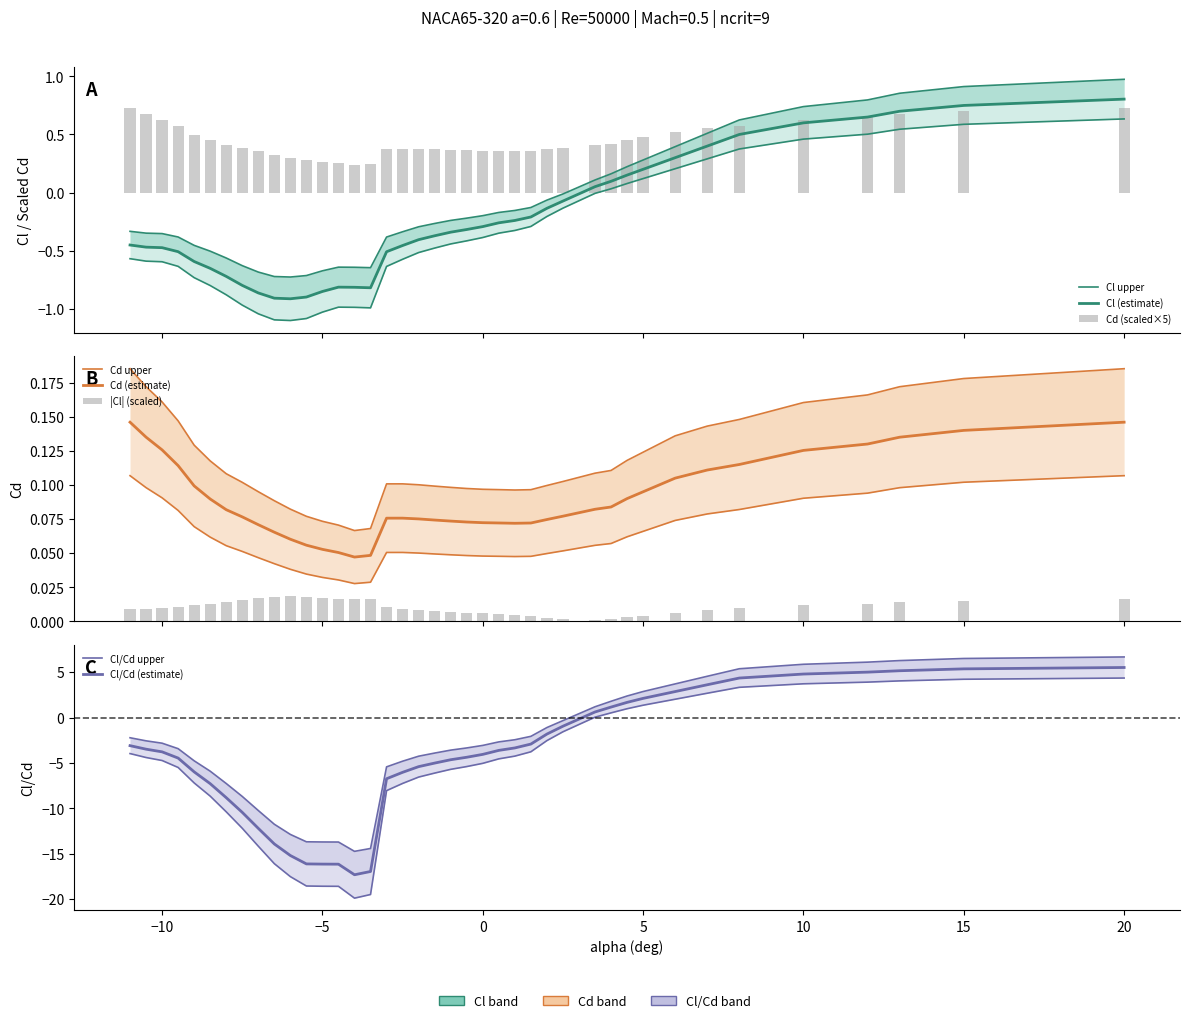

How many groups of bars are there?

40